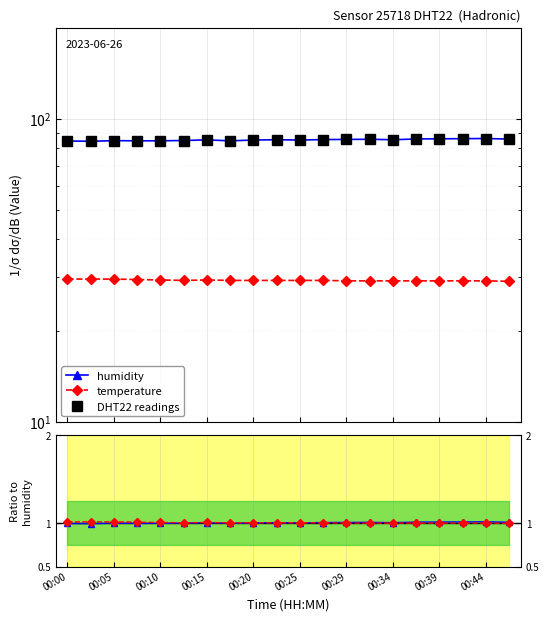

List the series in order of their peak value, lowest first.

temperature, humidity, DHT22 readings